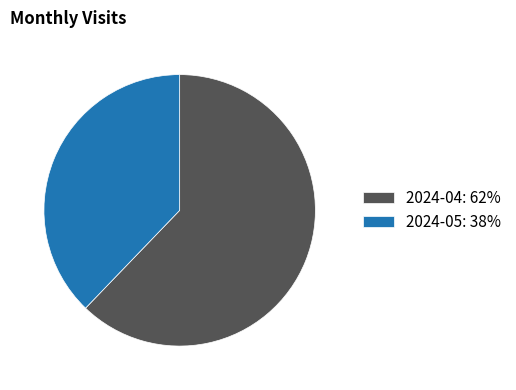

Count the number of slices in the pie.

2